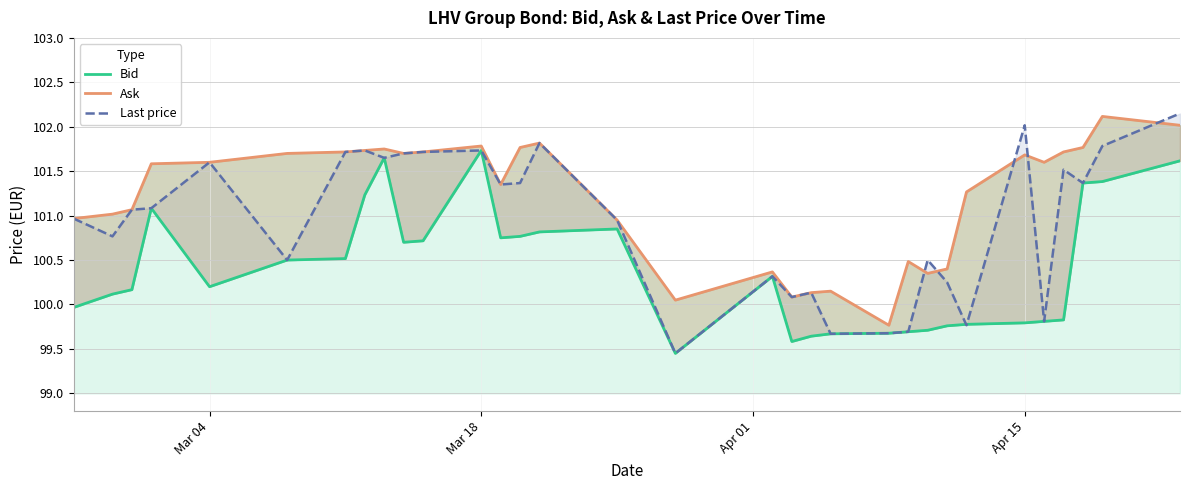

Which series has the largest range (max minus min)?

Last price